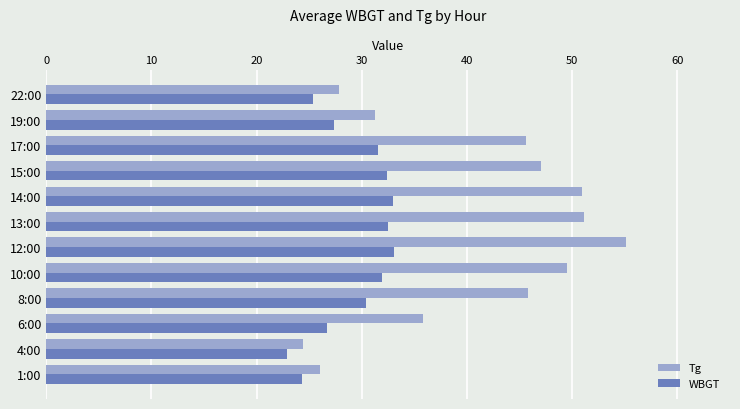

What are all the series names shown in the legend?

Tg, WBGT